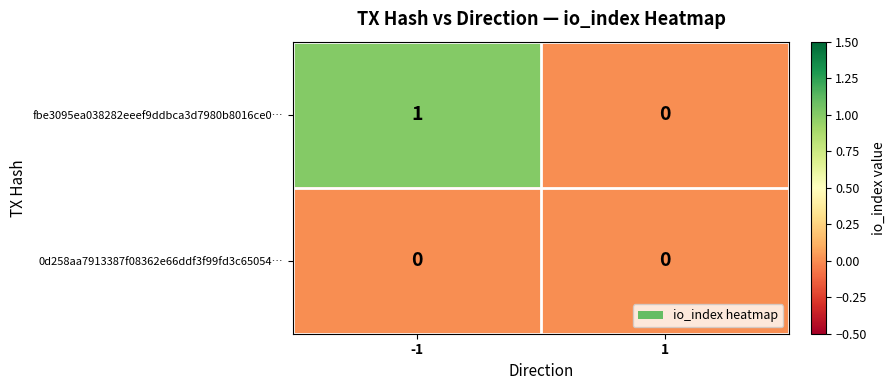

What is the total value across all series at -1?

1